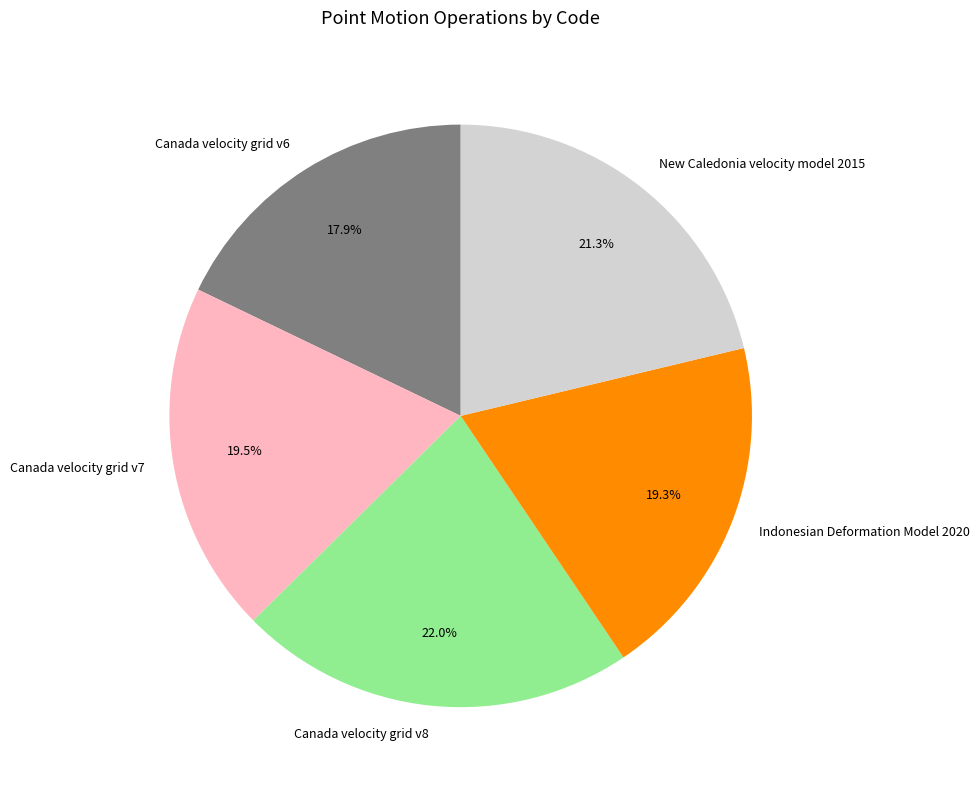

Which category has the smallest portion of the pie?

Canada velocity grid v6